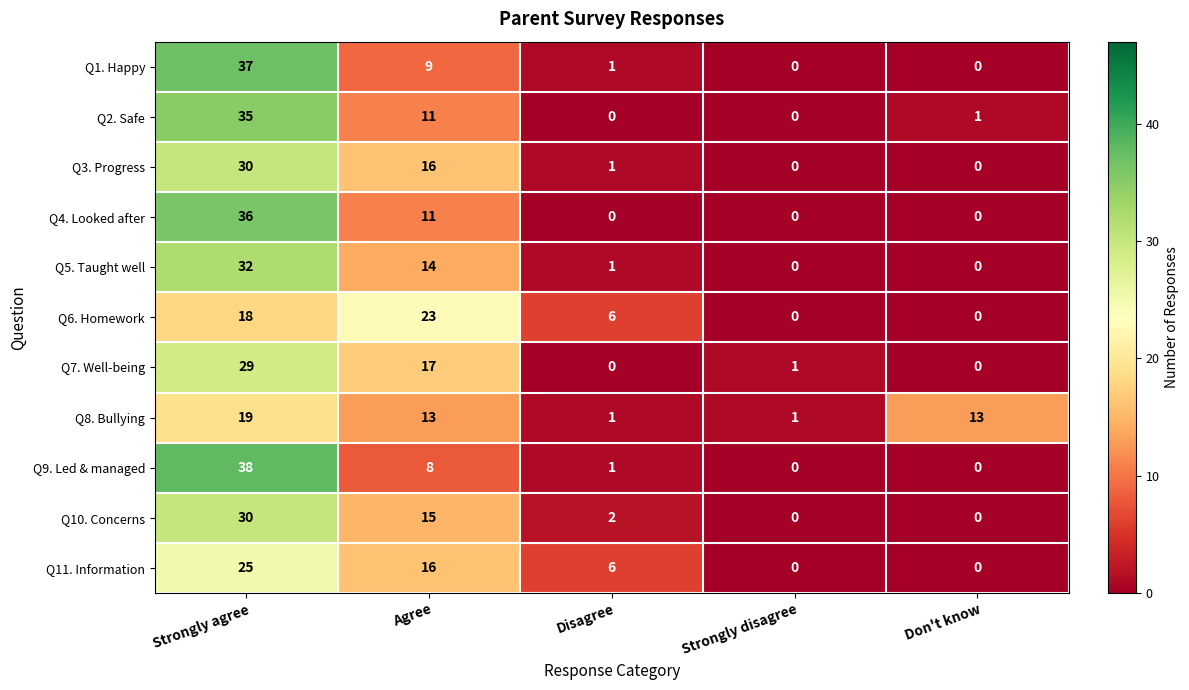

What is the sum of the Q5. Taught well values at Strongly agree and Strongly disagree?

32